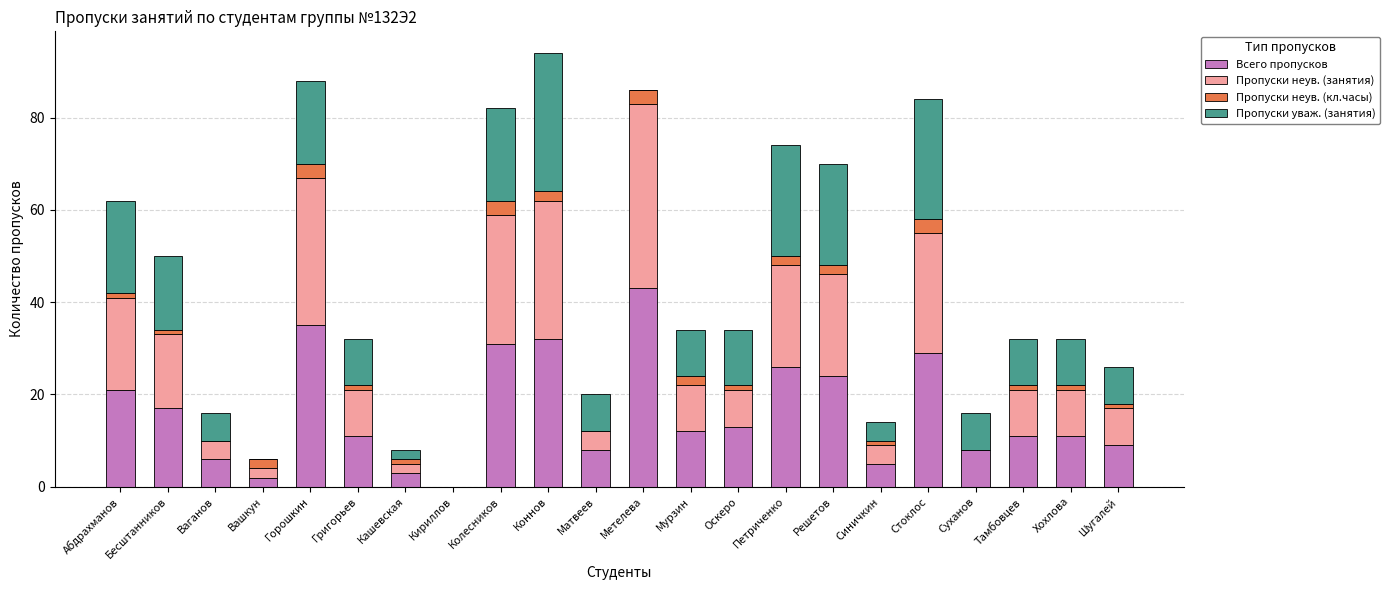

At which label does Всего пропусков reach its peak?

Метелева